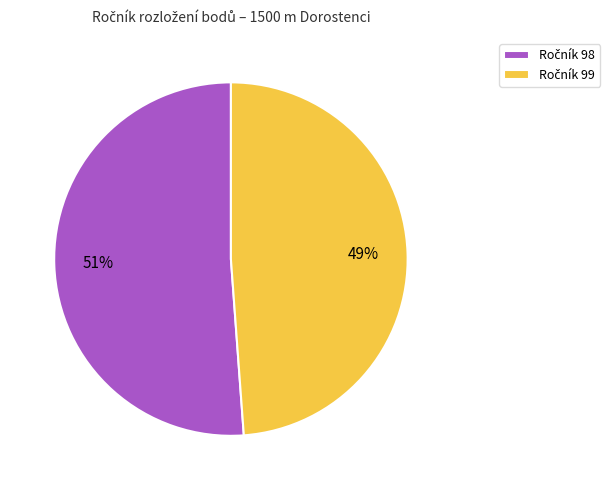

Is there any slice that represents more than half of the pie?

Yes